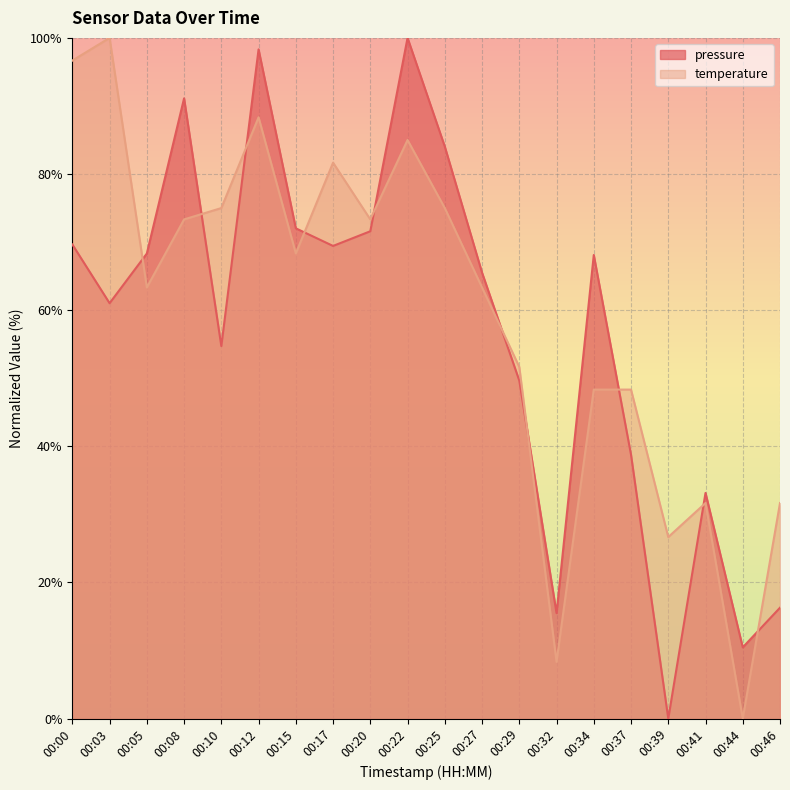

Which series has the widest spread of values?

pressure